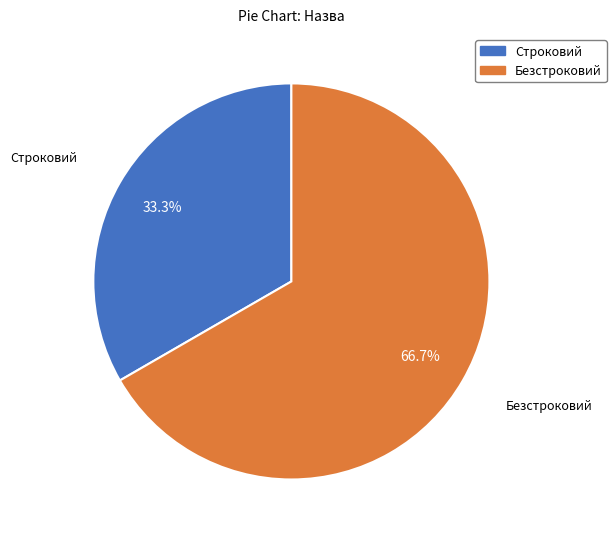

Rank the categories by value from lowest to highest.

Строковий, Безстроковий